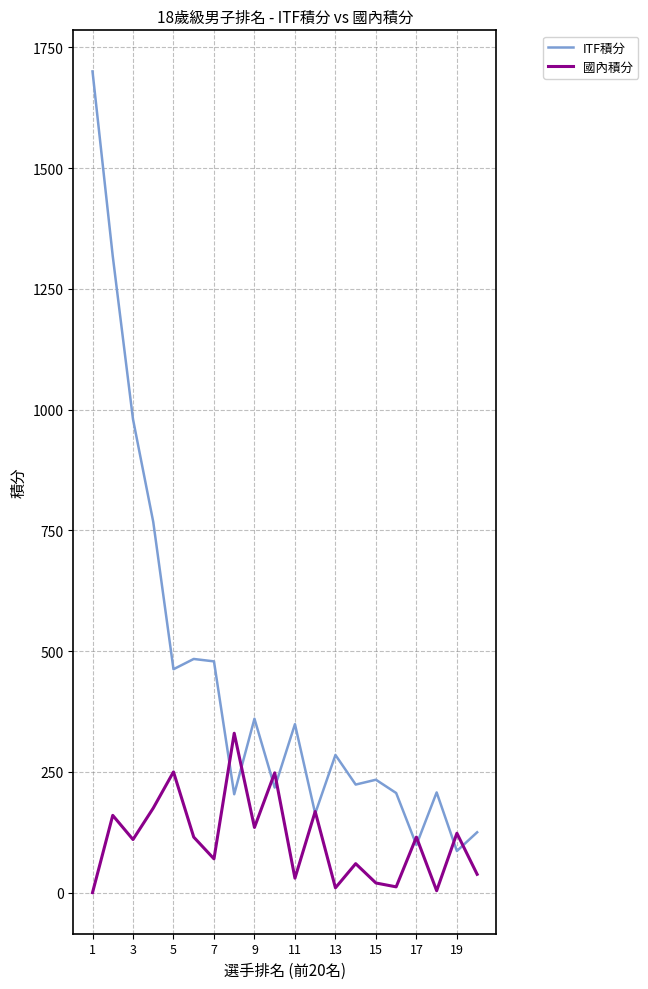

List the series in order of their peak value, highest first.

ITF積分, 國內積分